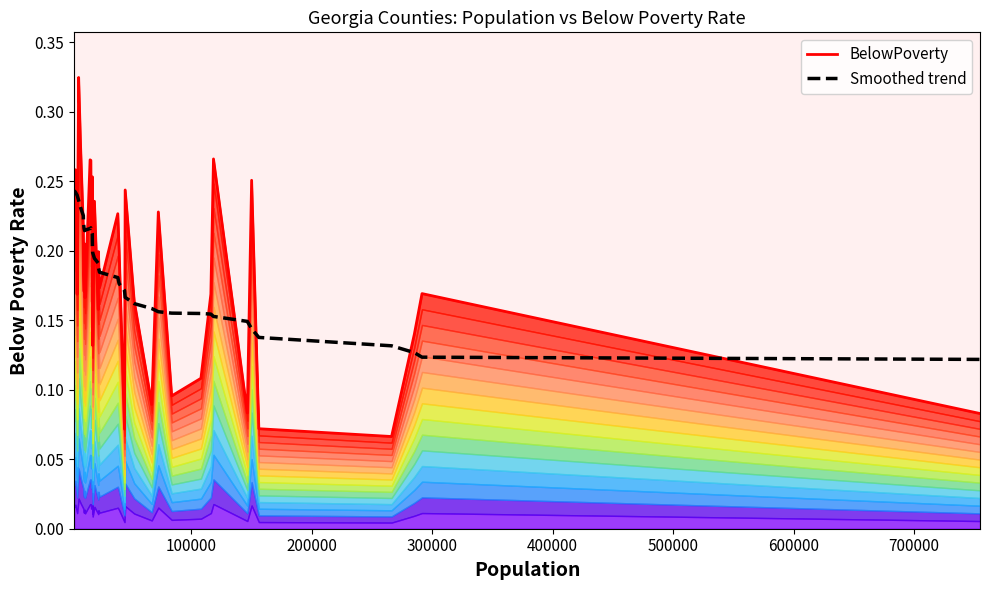

What is the value of the BelowPoverty point at the 29th from the left?

0.2